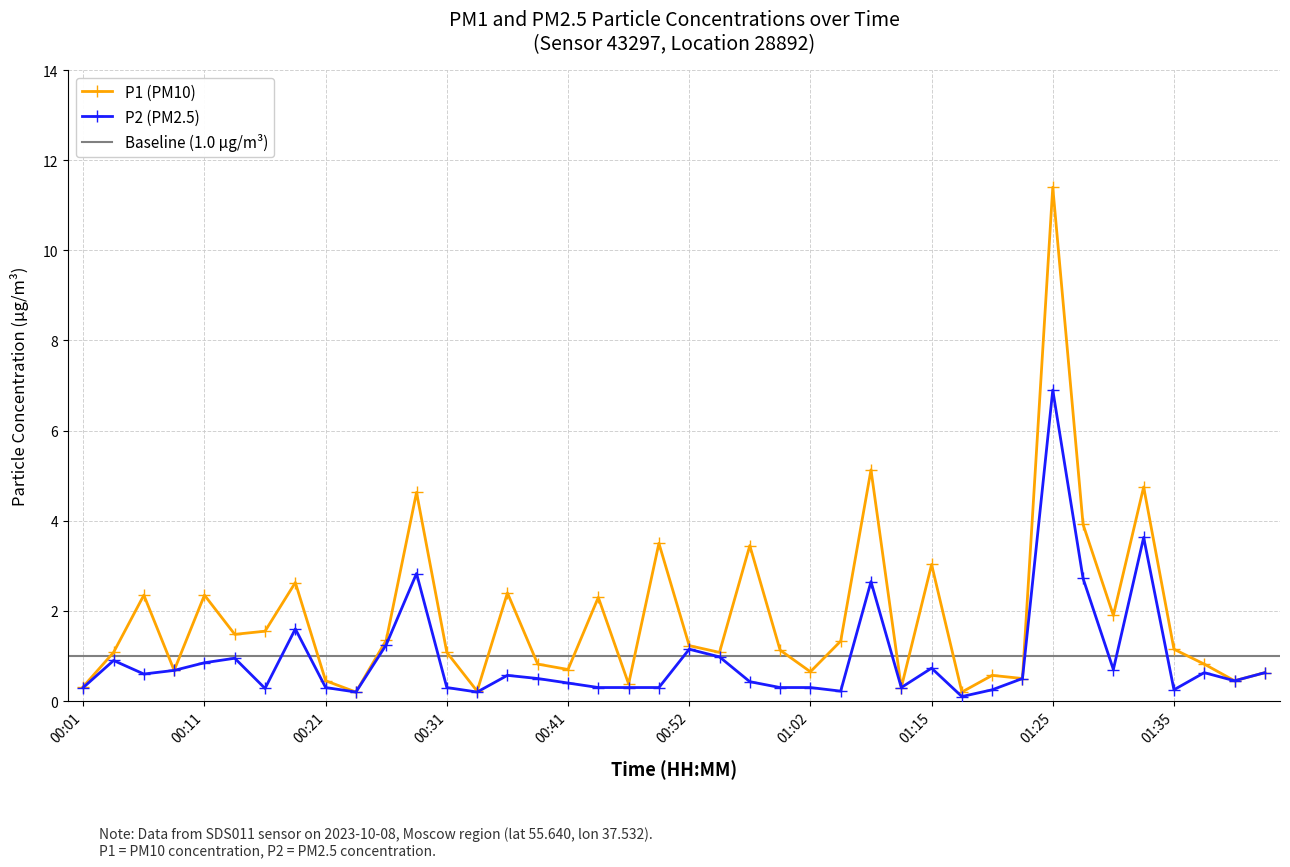

What is the highest value of the P2 series?

6.9